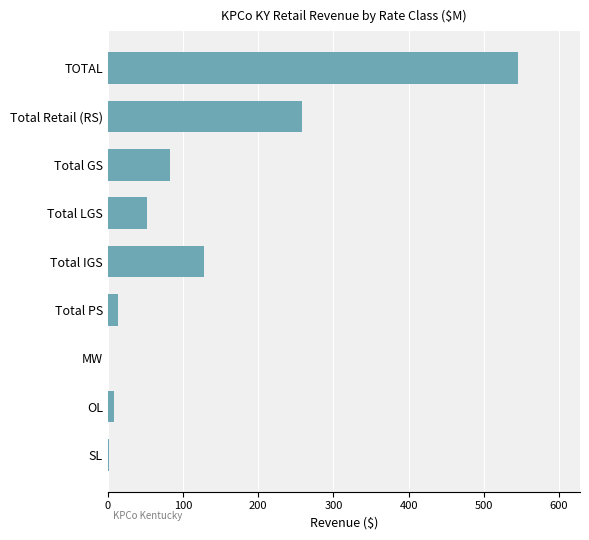

What is the ratio of the value at Total Retail (RS) to the value at Total LGS?

4.9